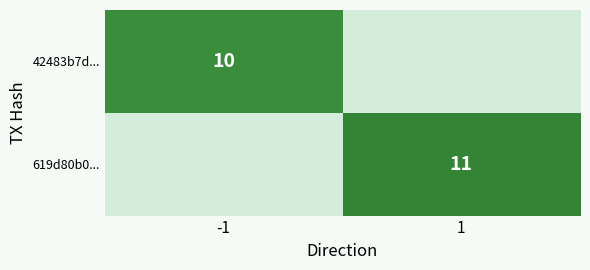

The value of 619d80b0... at 1 is 11. True or false?

True